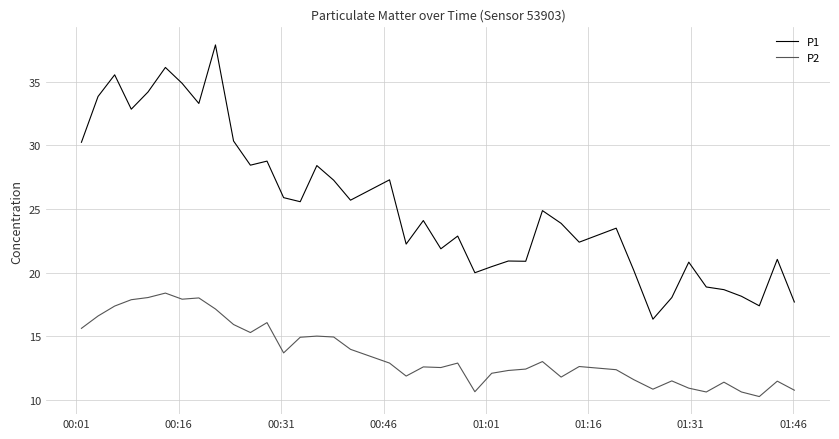

What is the difference between the second highest and minimum values in the P2 series?

7.8